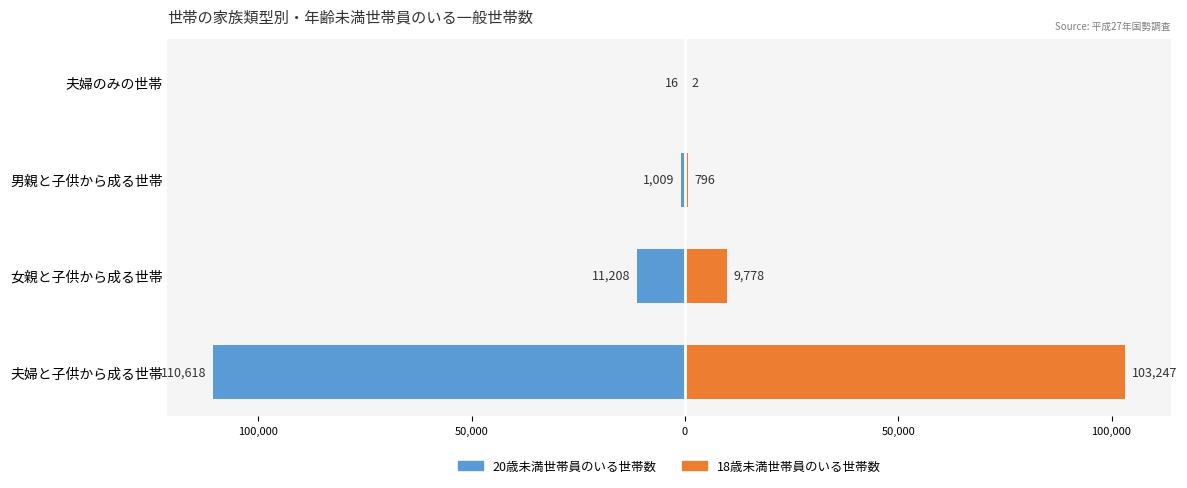

At how many categories does at least one series exceed 73882?

1